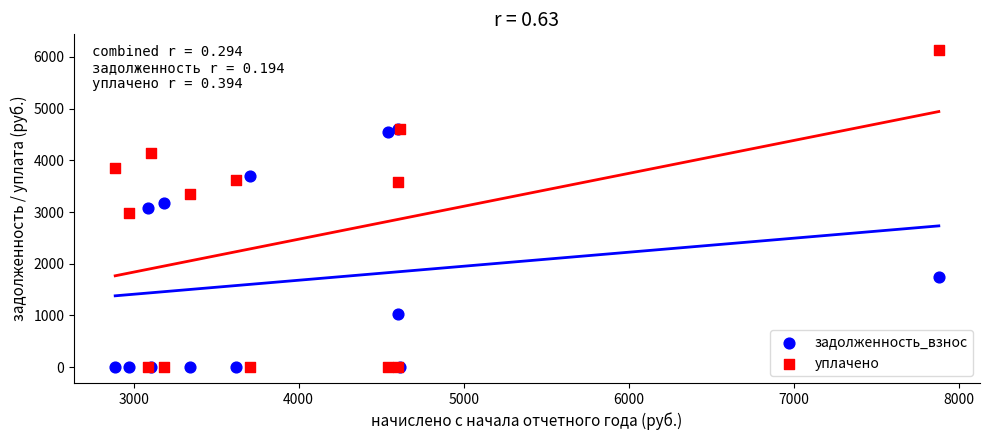

Which series reaches the maximum Y coordinate?

уплачено